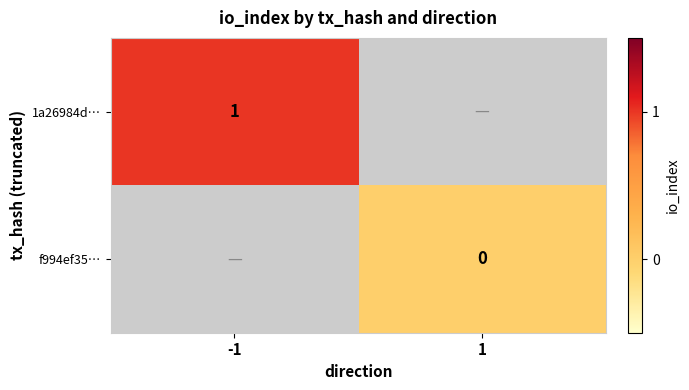

At how many categories does at least one series exceed 0?

1